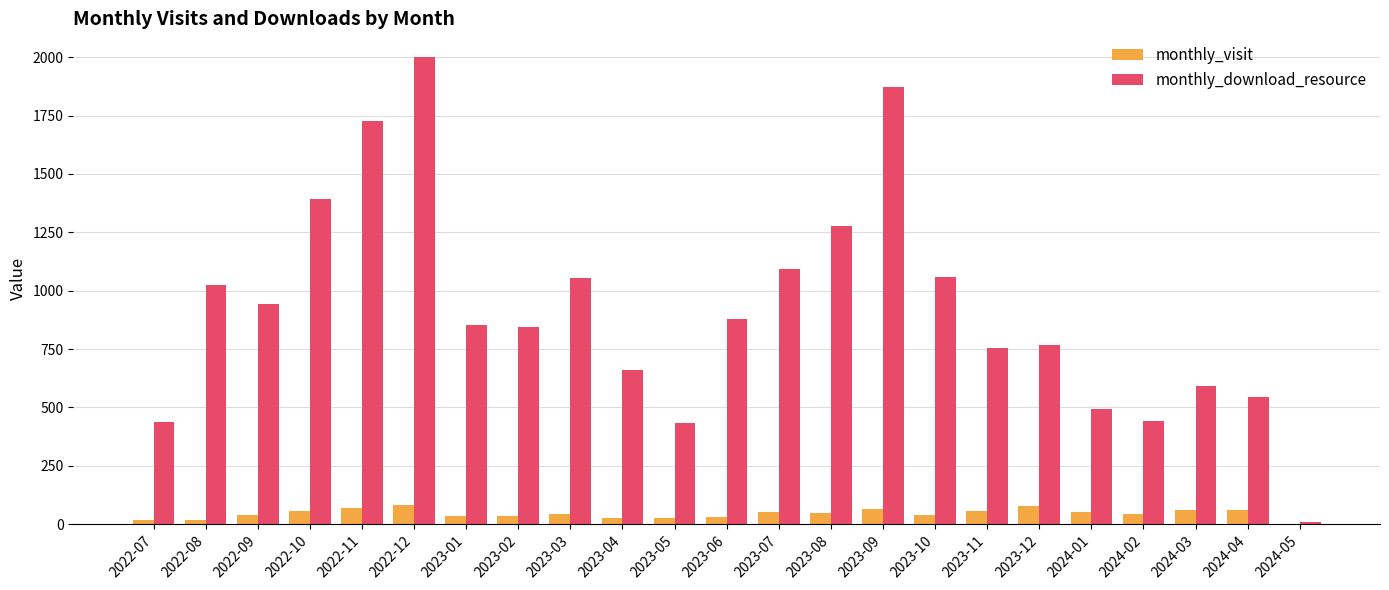

Read the monthly_visit value at 2022-11, to the nearest 10.

70